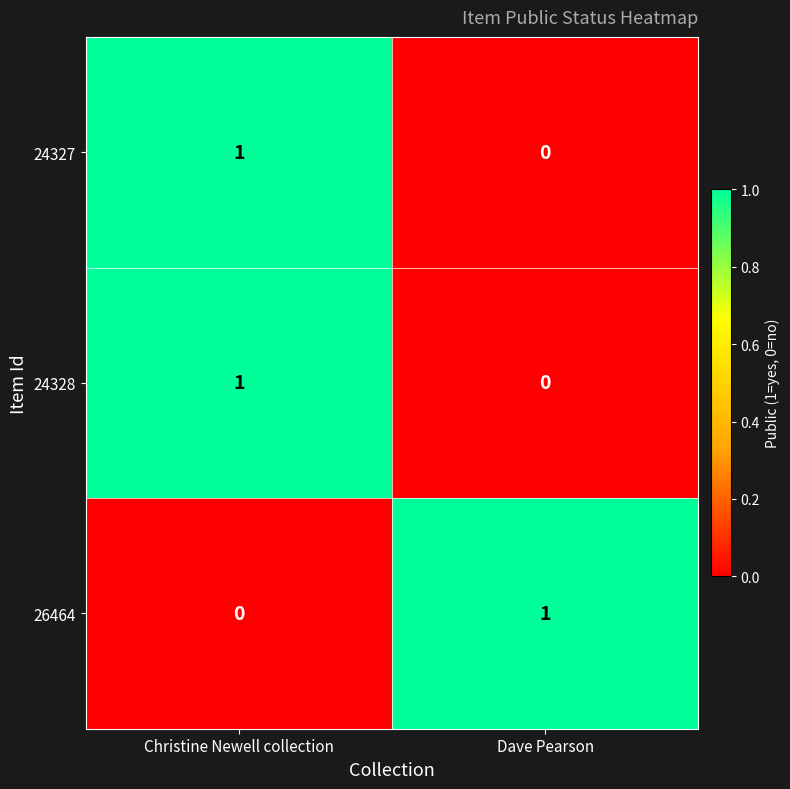

At which category is the sum across all series the highest?

Christine Newell collection